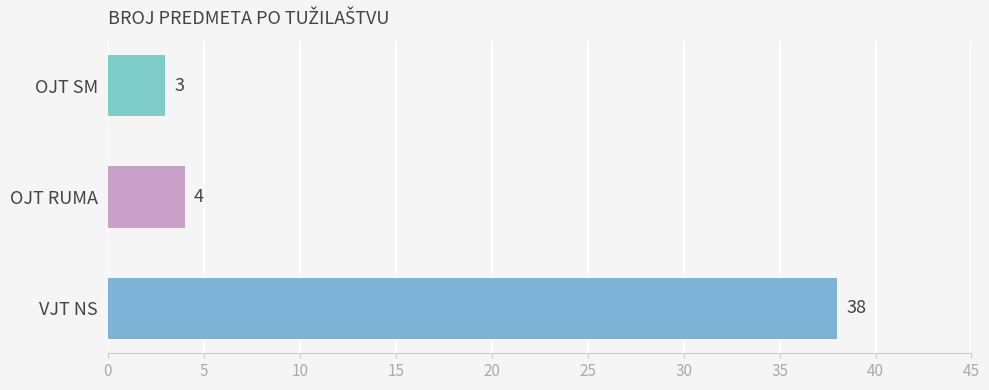

Rank the categories by value from highest to lowest.

VJT NS, OJT RUMA, OJT SM